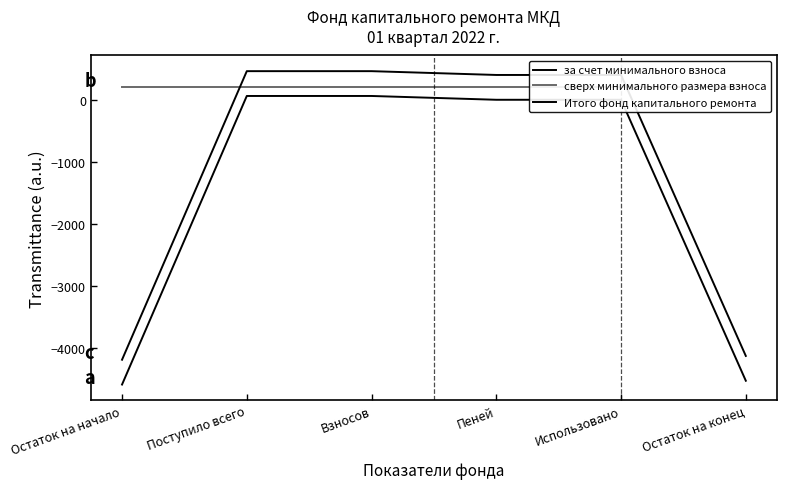

Which category has the highest value across all series?

Поступило всего